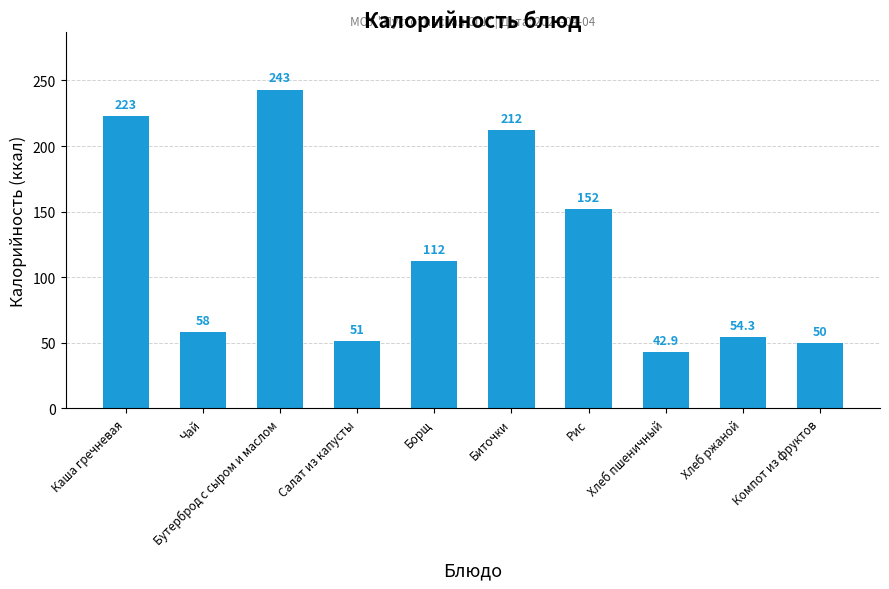

What is the label of the 2nd bar from the right?

Хлеб ржаной